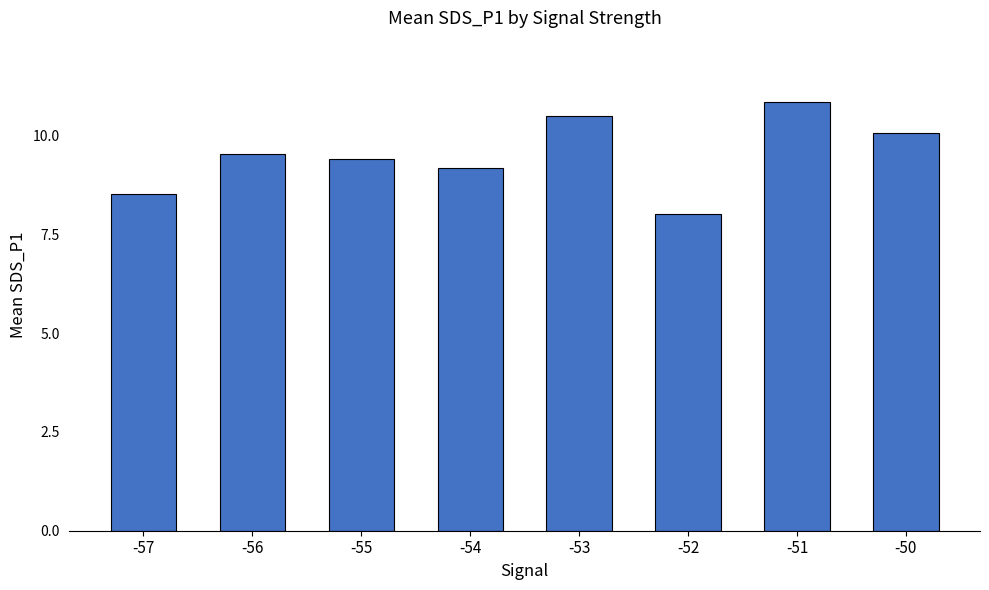

List the labels in order of value, largest first.

-51, -53, -50, -56, -55, -54, -57, -52